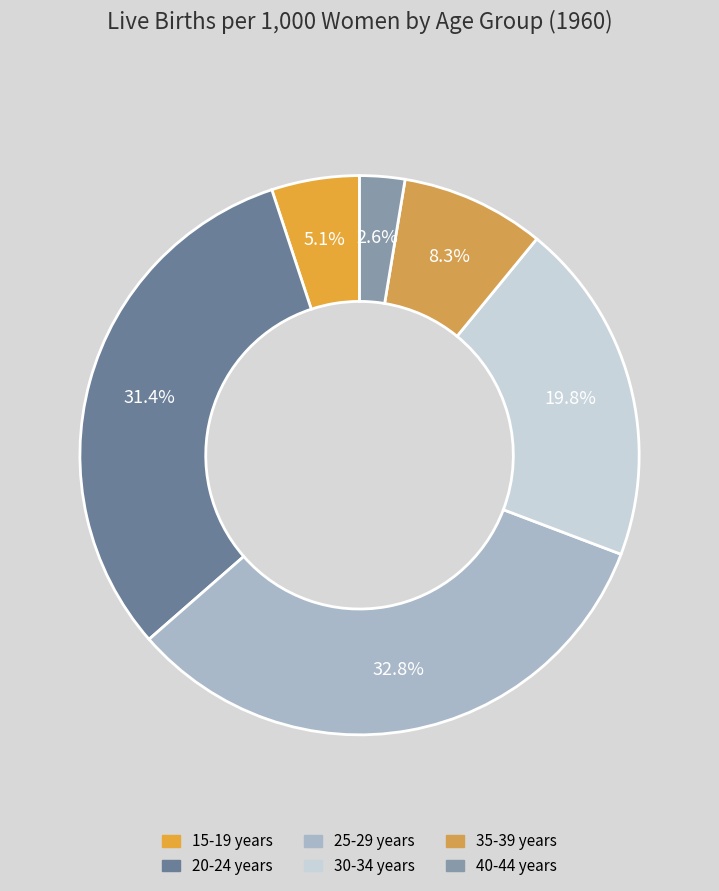

What percentage is NOT represented by 20-24 years?

68.6%